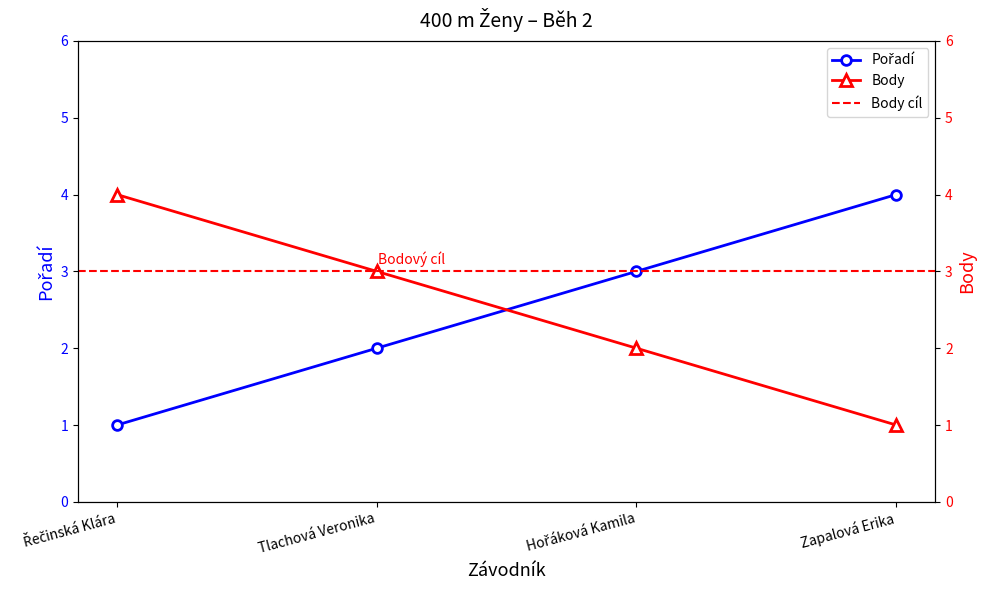

At which label does Body reach its minimum?

Zapalová Erika